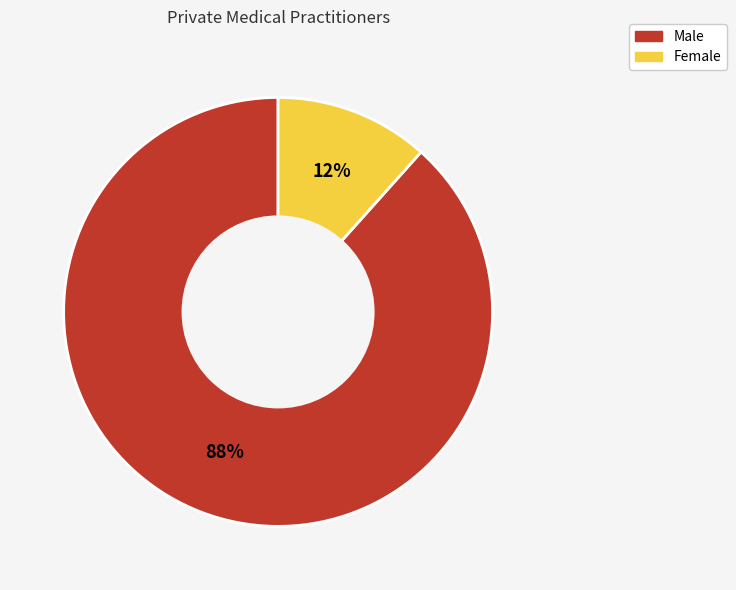

What is the largest slice in the pie chart?

Male